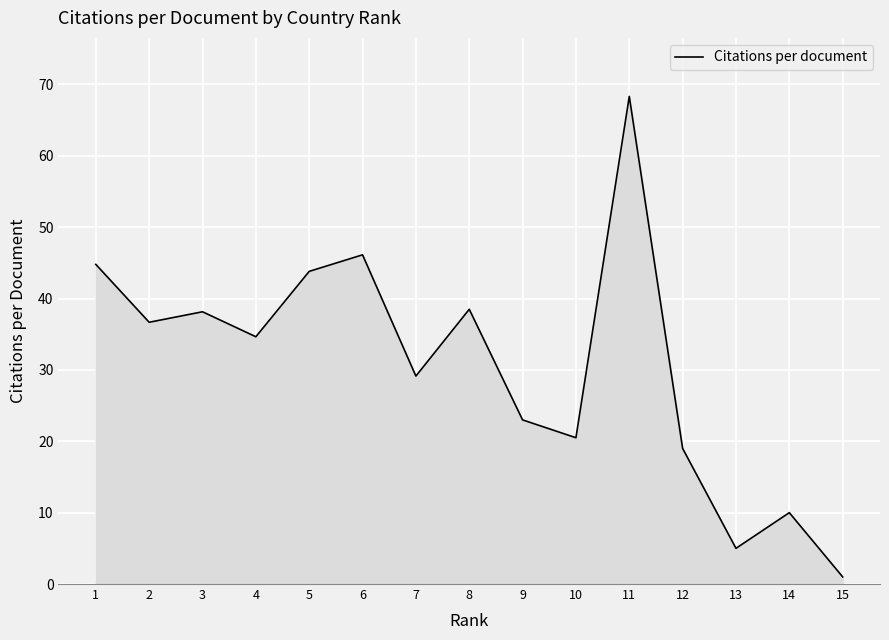

At which category does the chart reach its minimum across all series?

15